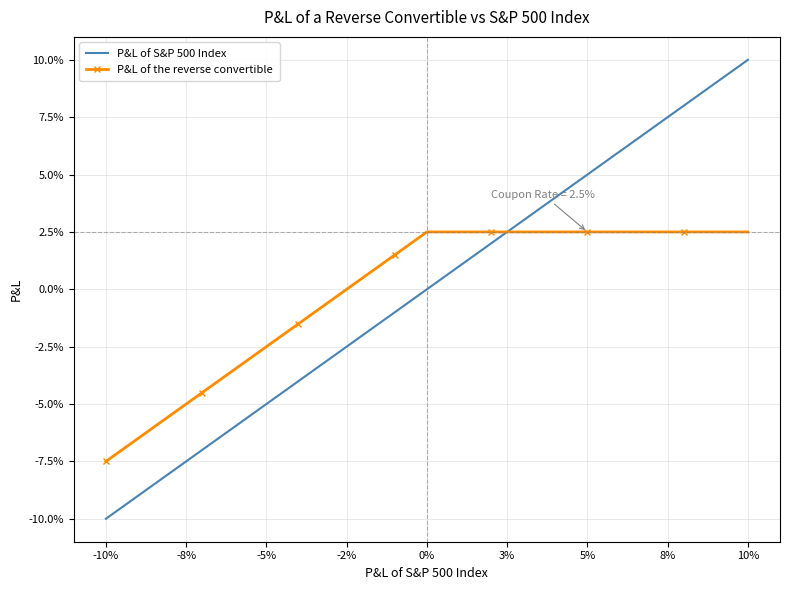

What is the difference between the maximum and minimum values in the P&L of S&P 500 Index series?

0.2